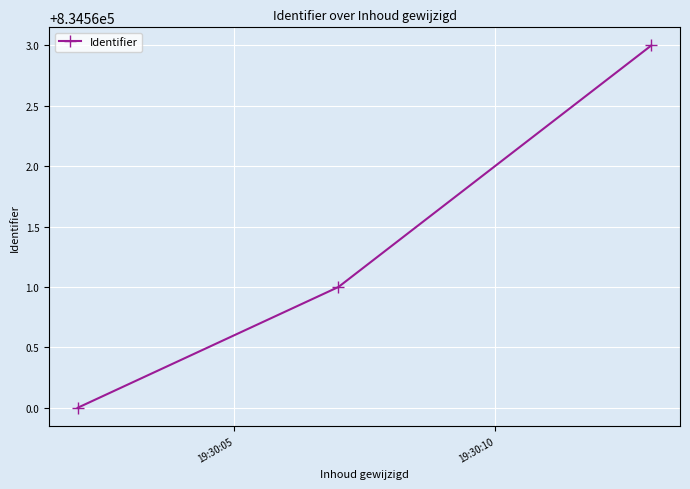

What is the sum of all values?

2503684